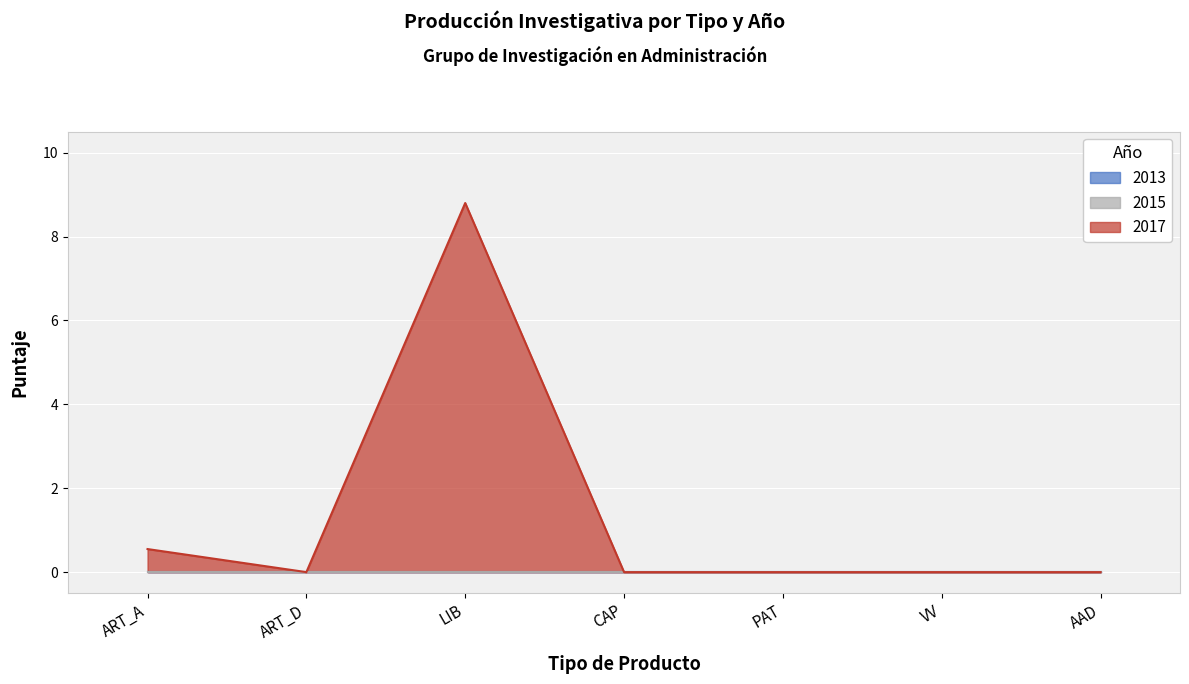

Reading left to right, what are all the values shown in this chart?

2013: 0.0	0.0	0.0	0.0	0.0	0.0	0.0
2015: 0.0	0.0	0.0	0.0	0.0	0.0	0.0
2017: 0.6	0.0	8.8	0.0	0.0	0.0	0.0